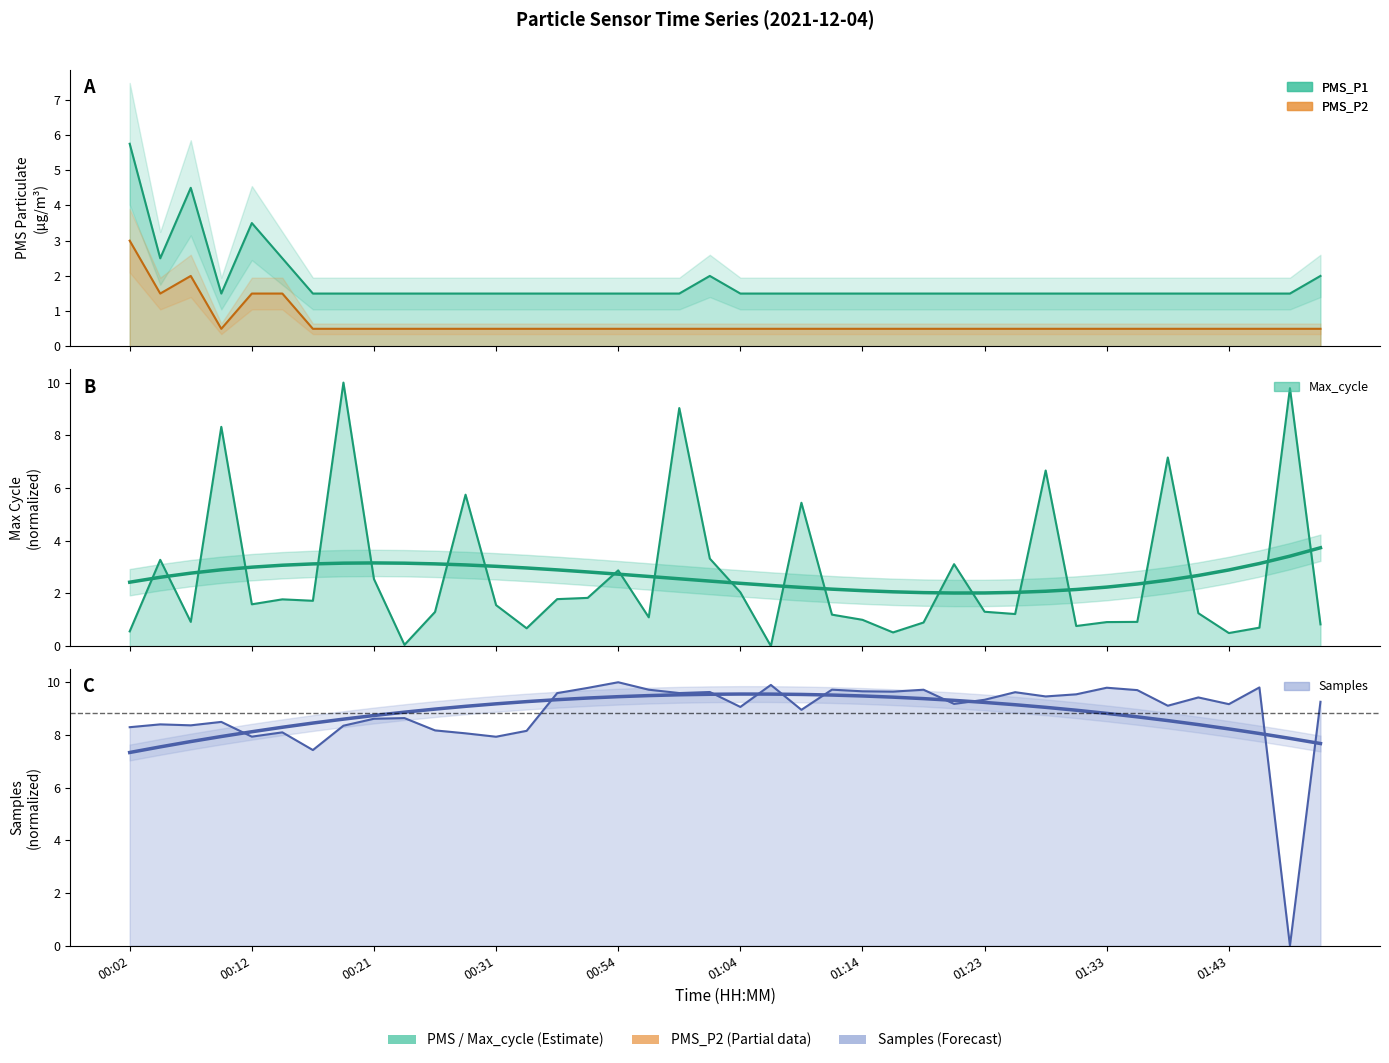

What is the label of the 30th point from the left?

01:26